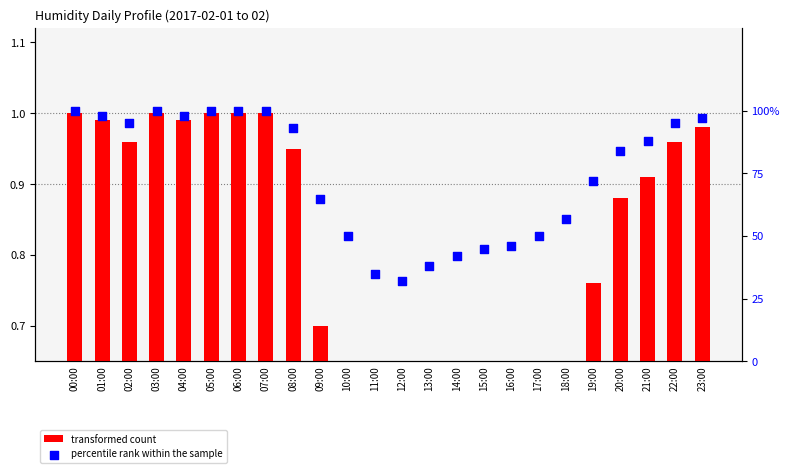

What are all the series names shown in the legend?

transformed count, percentile rank within the sample